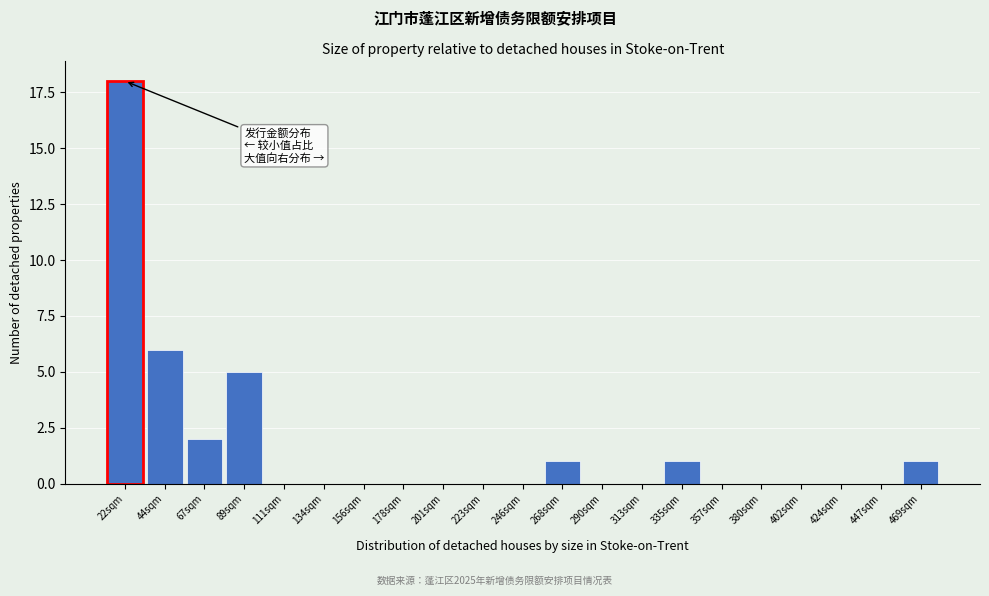

Reading left to right, transcribe all the data shown in this chart.

22sqm=18	44sqm=6	67sqm=2	89sqm=5	111sqm=0	134sqm=0	156sqm=0	178sqm=0	201sqm=0	223sqm=0	246sqm=0	268sqm=1	290sqm=0	313sqm=0	335sqm=1	357sqm=0	380sqm=0	402sqm=0	424sqm=0	447sqm=0	469sqm=1